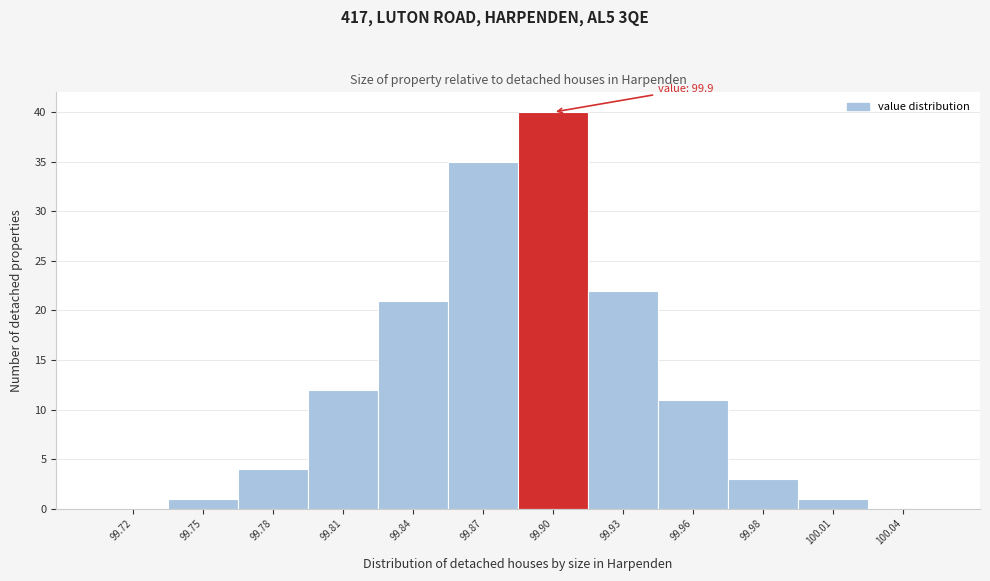

Reading left to right, transcribe all the data shown in this chart.

99.72=0	99.75=1	99.78=4	99.81=12	99.84=21	99.87=35	99.90=40	99.93=22	99.96=11	99.98=3	100.01=1	100.04=0